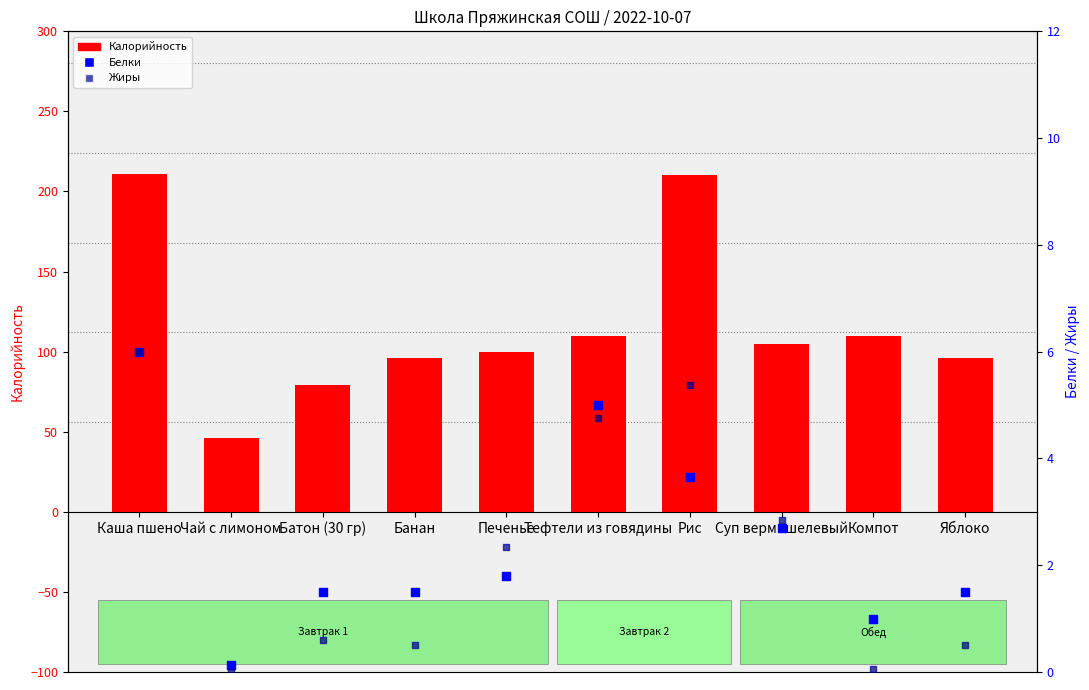

At which category is the sum across all series the highest?

Каша пшено